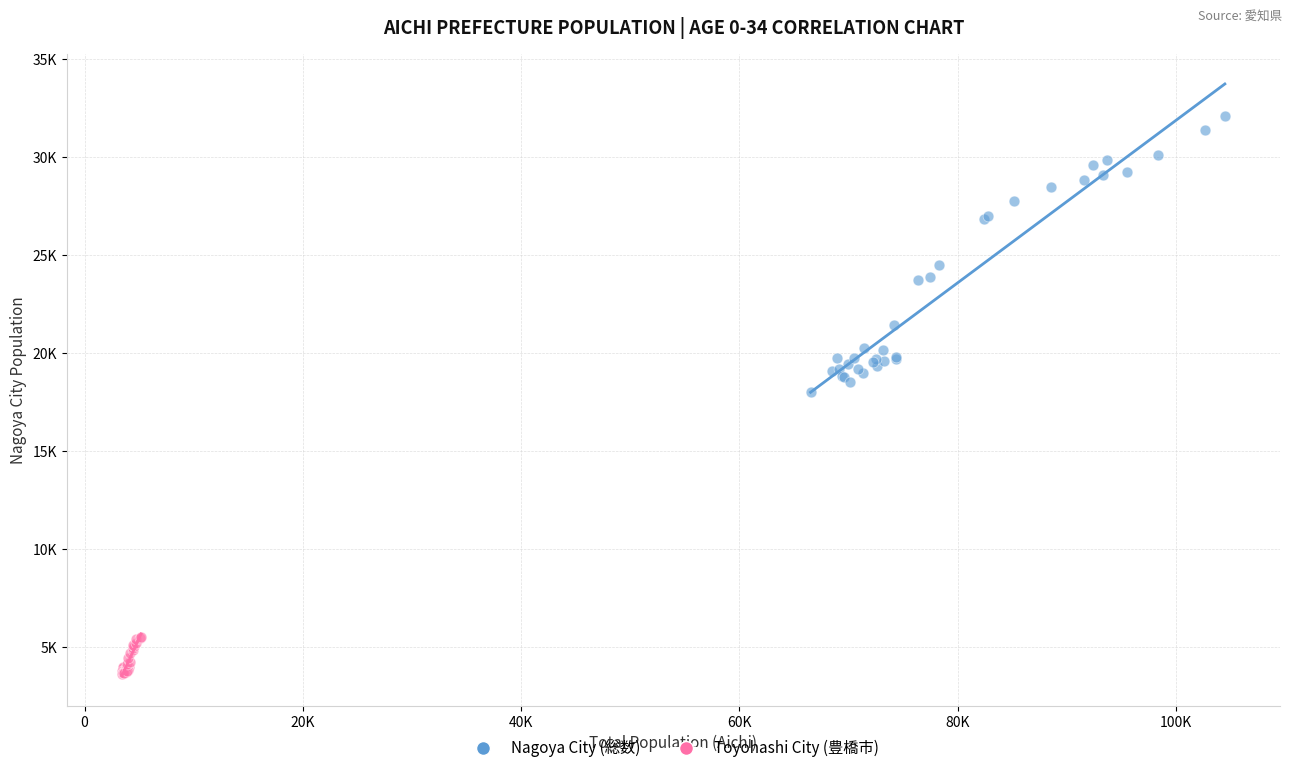

Which series contains the lowest Y value?

Toyohashi City (豊橋市)